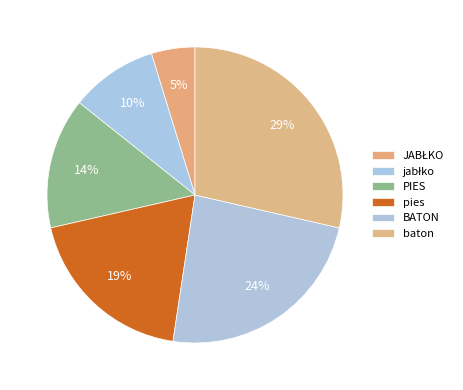

How many slices are in this pie chart?

6